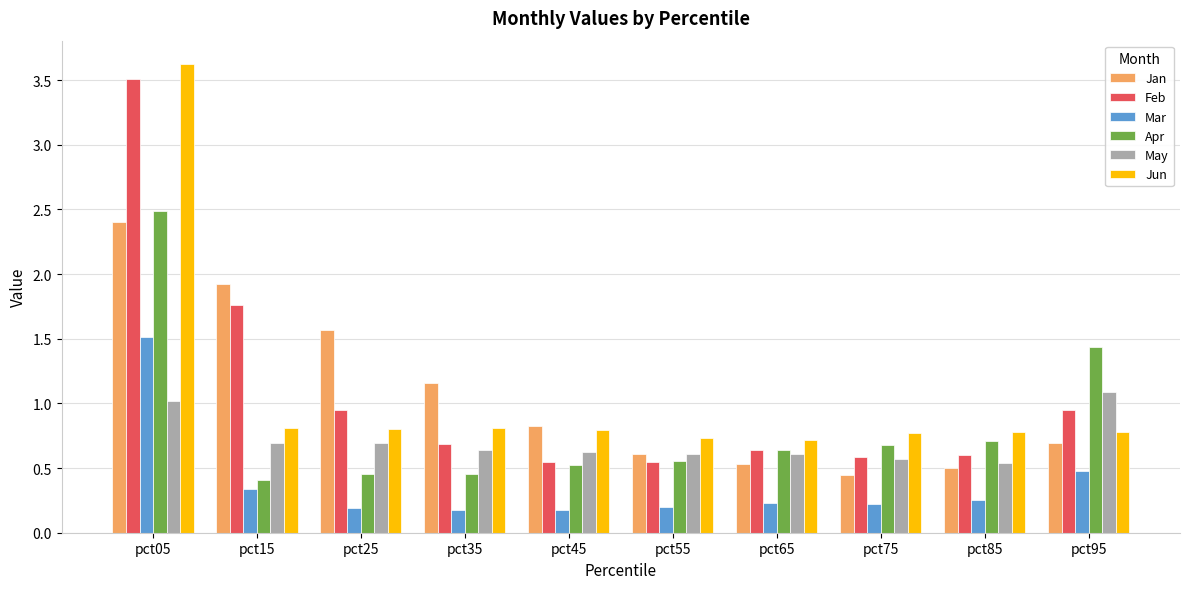

True or false: Mar has a value of 0.3 at pct35.

False